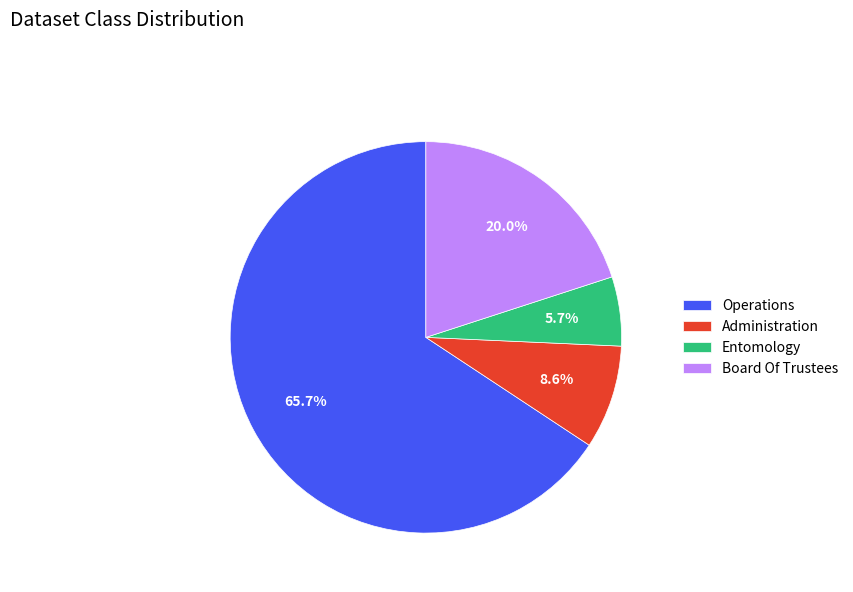

To the nearest percent, what is the average slice percentage?

25%